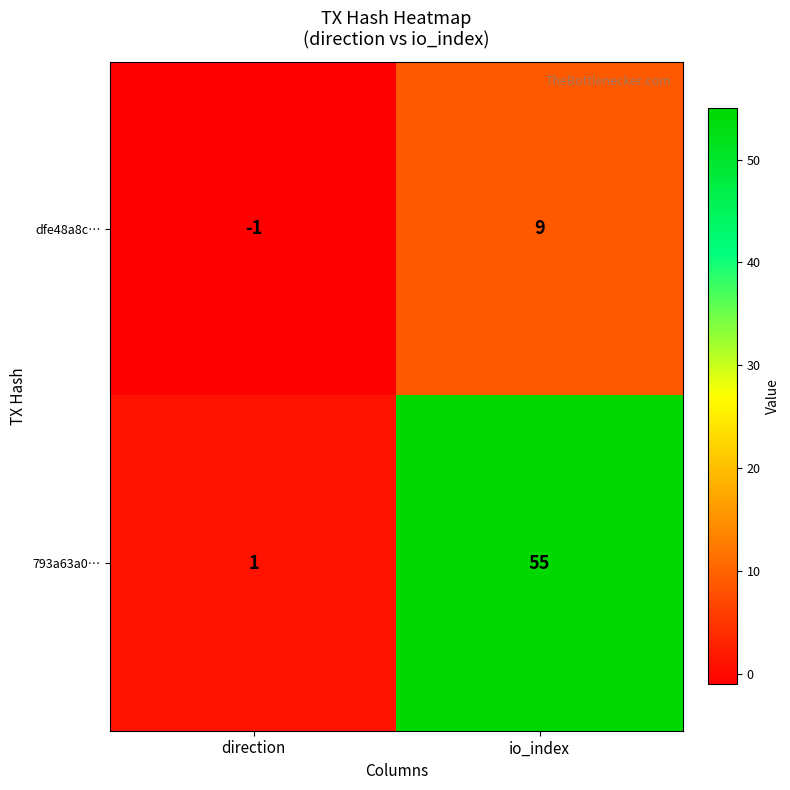

What is the sum of all dfe48a8c… values?

8